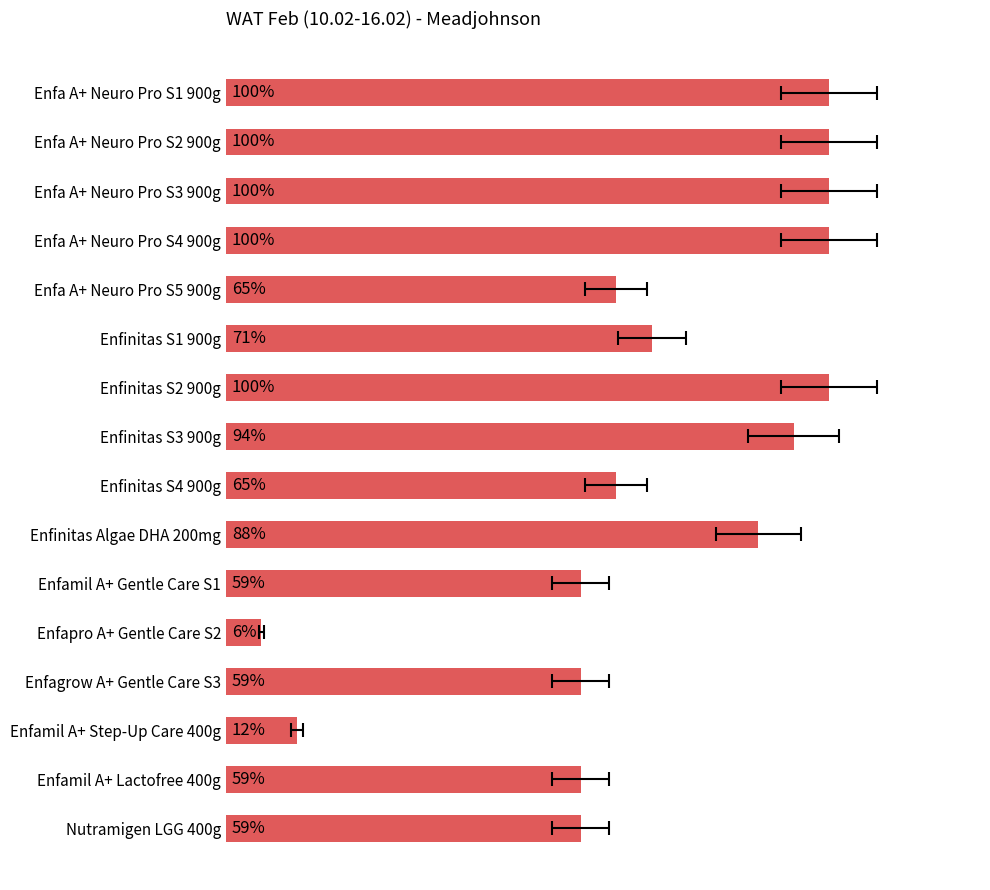

What is the maximum value shown in the chart?

1.0